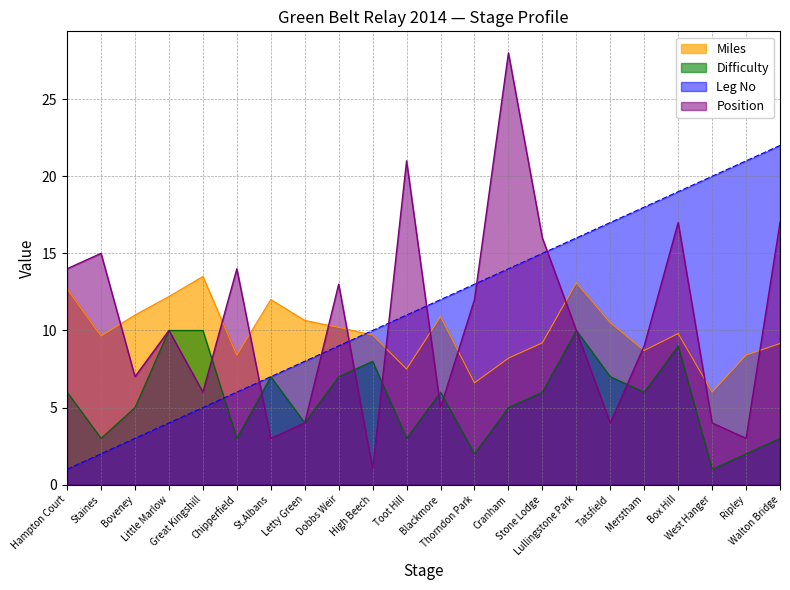

What are all the series names shown in the legend?

Miles, Difficulty, Leg No, Position